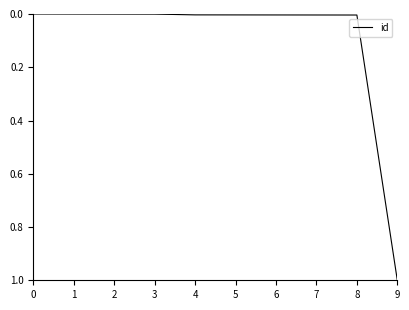

What is the difference between the maximum and minimum values?

1.0